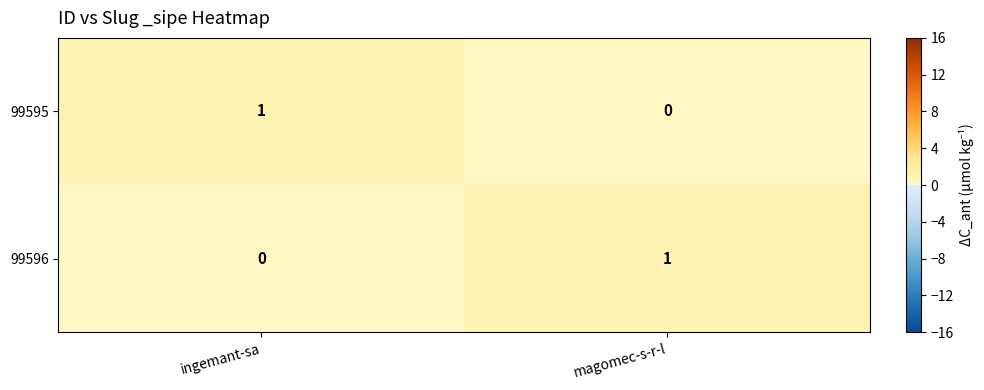

Which category has the lowest value in the 99595 series?

magomec-s-r-l